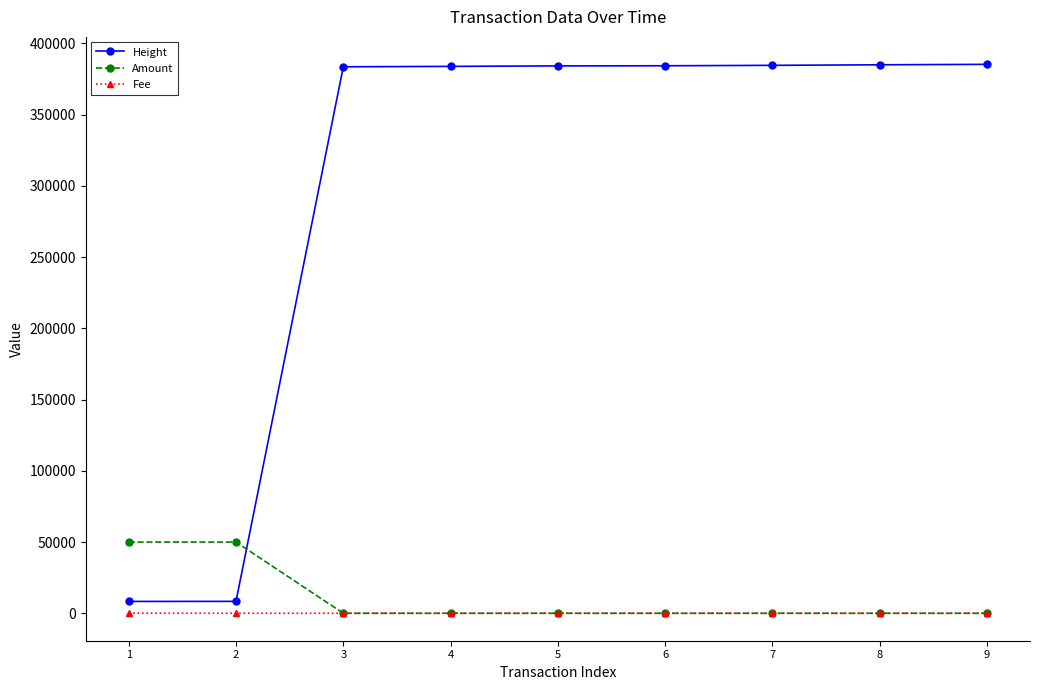

Which series has the widest spread of values?

Height